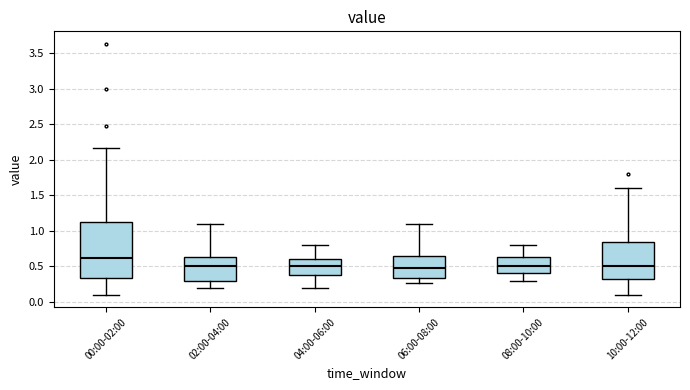

Comparing the boxes themselves (not the whiskers), which one is the tallest?

00:00-02:00